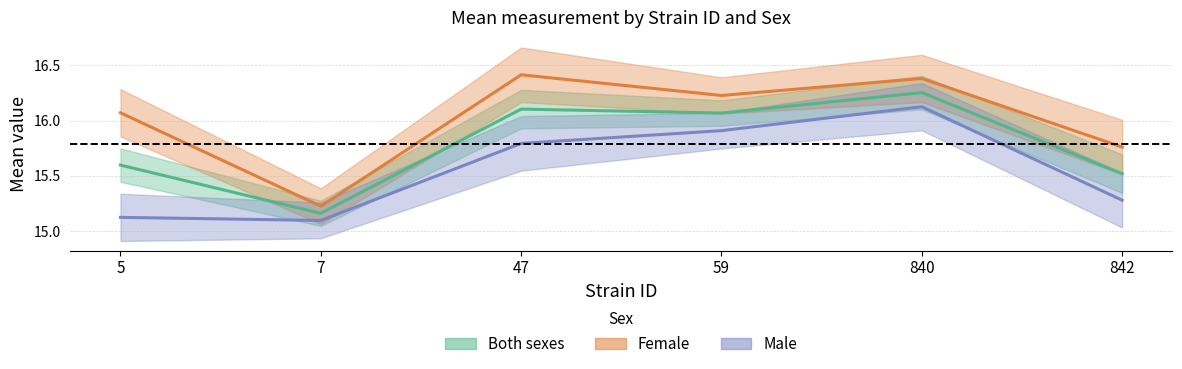

How many data points in Both sexes are less than 16?

3